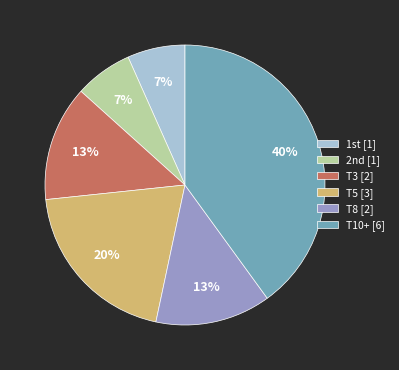

Between T5 [3] and T3 [2], which is larger?

T5 [3]